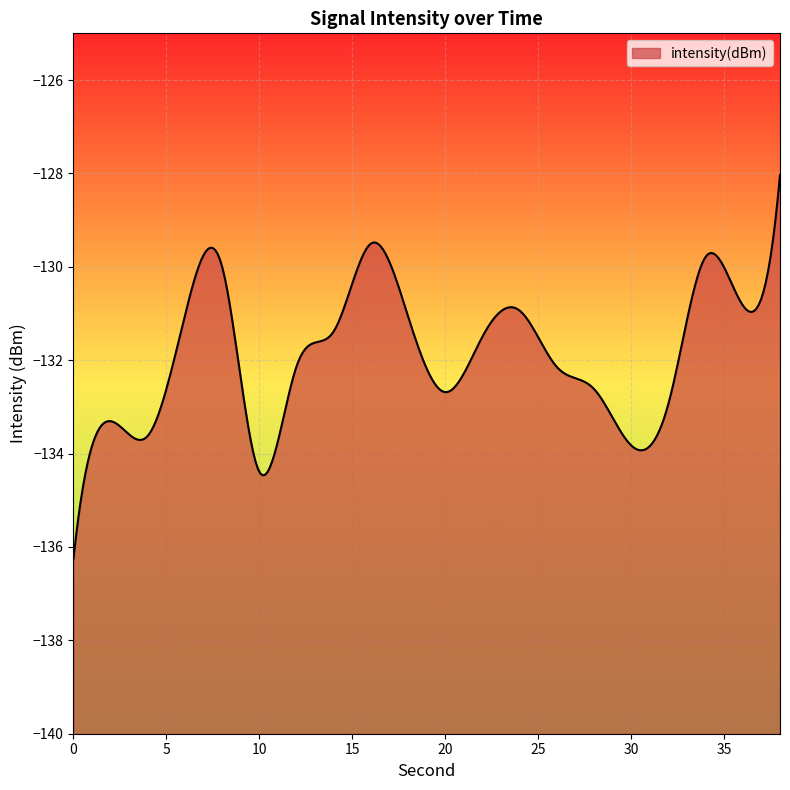

How many data points are less than -131?

14